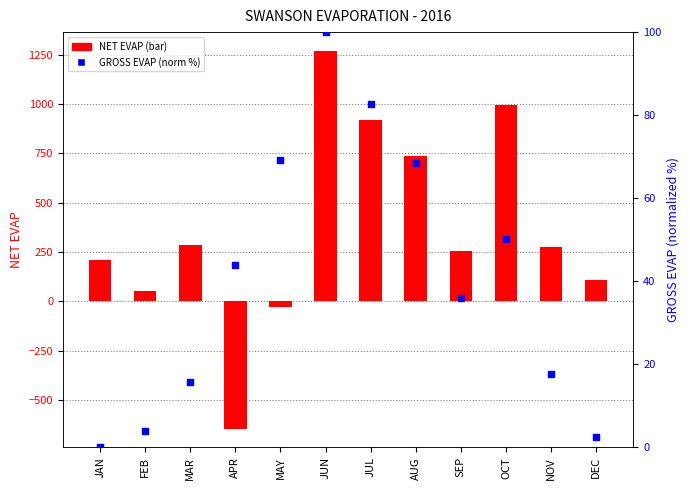

What are all the series names shown in the legend?

NET EVAP, GROSS EVAP (norm)